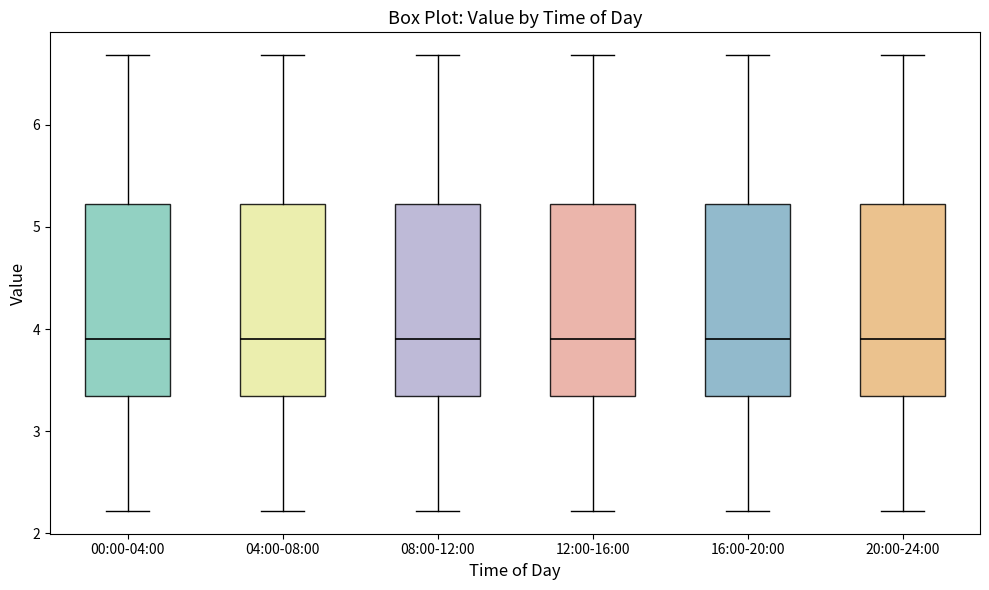

Reading left to right, read every box against the y-axis: the position of its median line, the range the box covers, and the ends of its whiskers. The values are not printed on the chart, so give them approximately, as read against the axis.

00:00-04:00: median 3.9, box 3.3 to 5.2, whiskers 2.2 to 6.7
04:00-08:00: median 3.9, box 3.3 to 5.2, whiskers 2.2 to 6.7
08:00-12:00: median 3.9, box 3.3 to 5.2, whiskers 2.2 to 6.7
12:00-16:00: median 3.9, box 3.3 to 5.2, whiskers 2.2 to 6.7
16:00-20:00: median 3.9, box 3.3 to 5.2, whiskers 2.2 to 6.7
20:00-24:00: median 3.9, box 3.3 to 5.2, whiskers 2.2 to 6.7